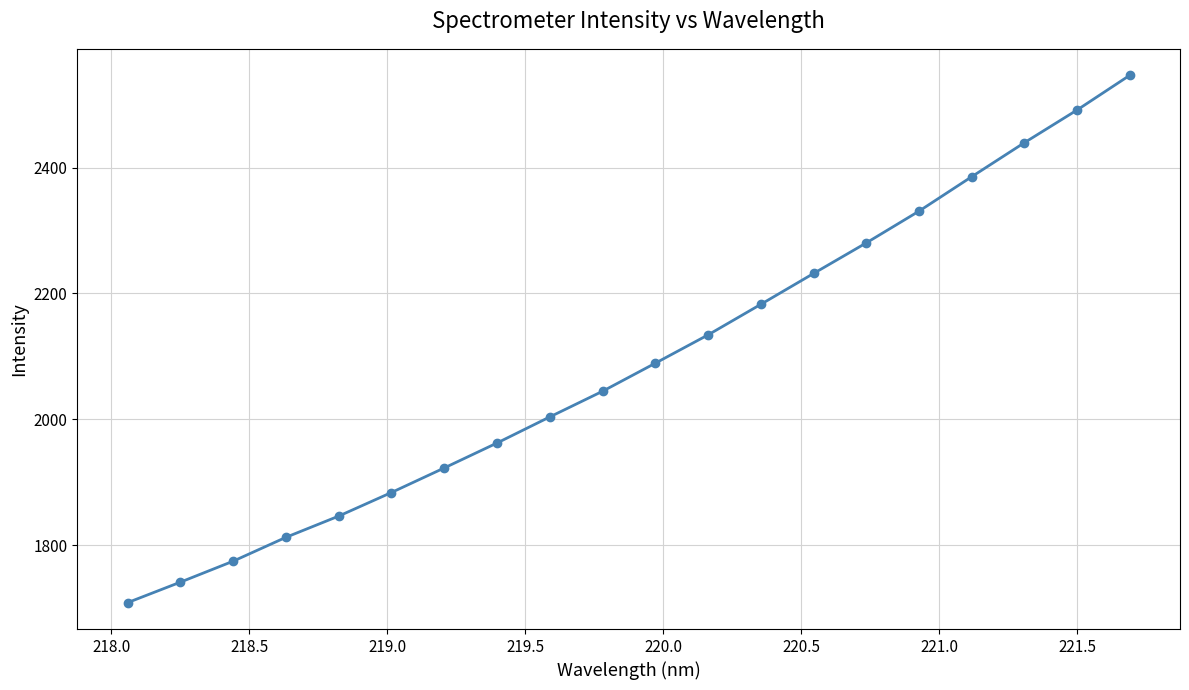

What is the difference between the maximum and minimum values?

838.5